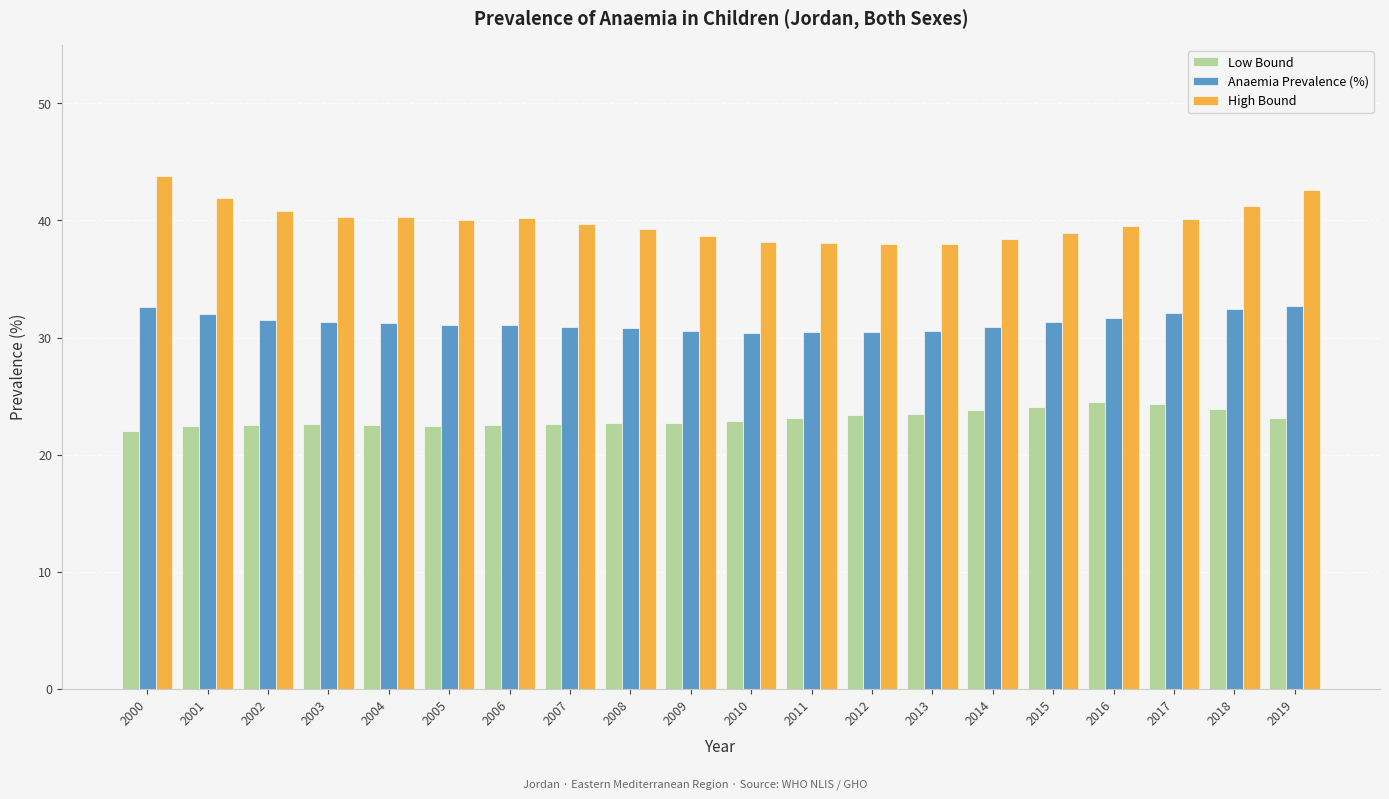

Does the chart contain any negative values?

No